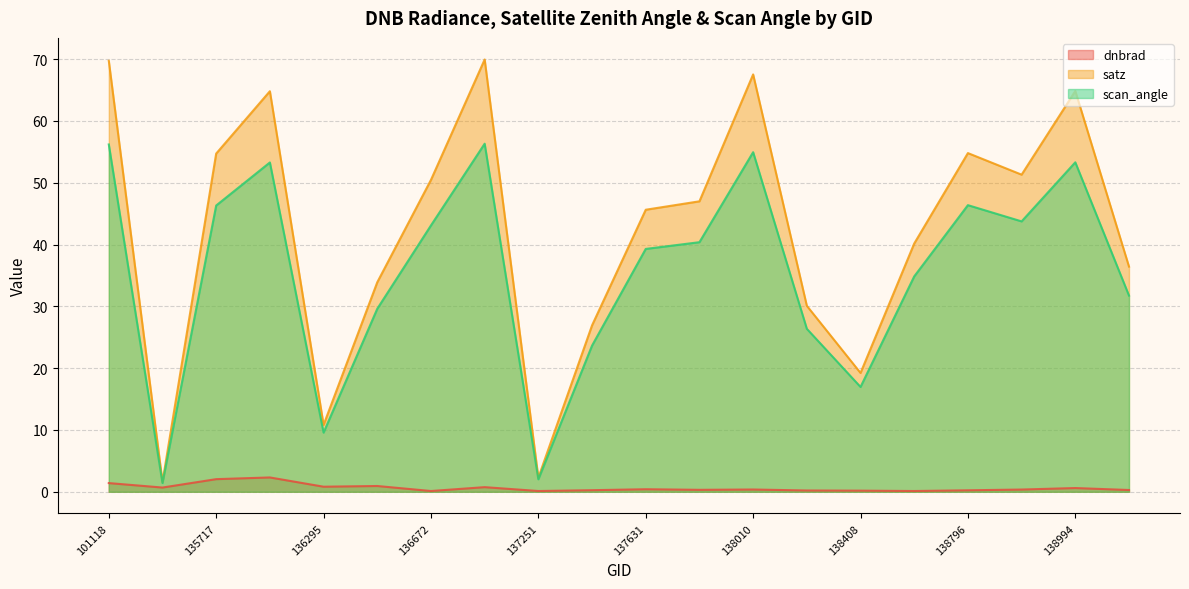

Is it true that dnbrad equals 0.1 at 137251?

True